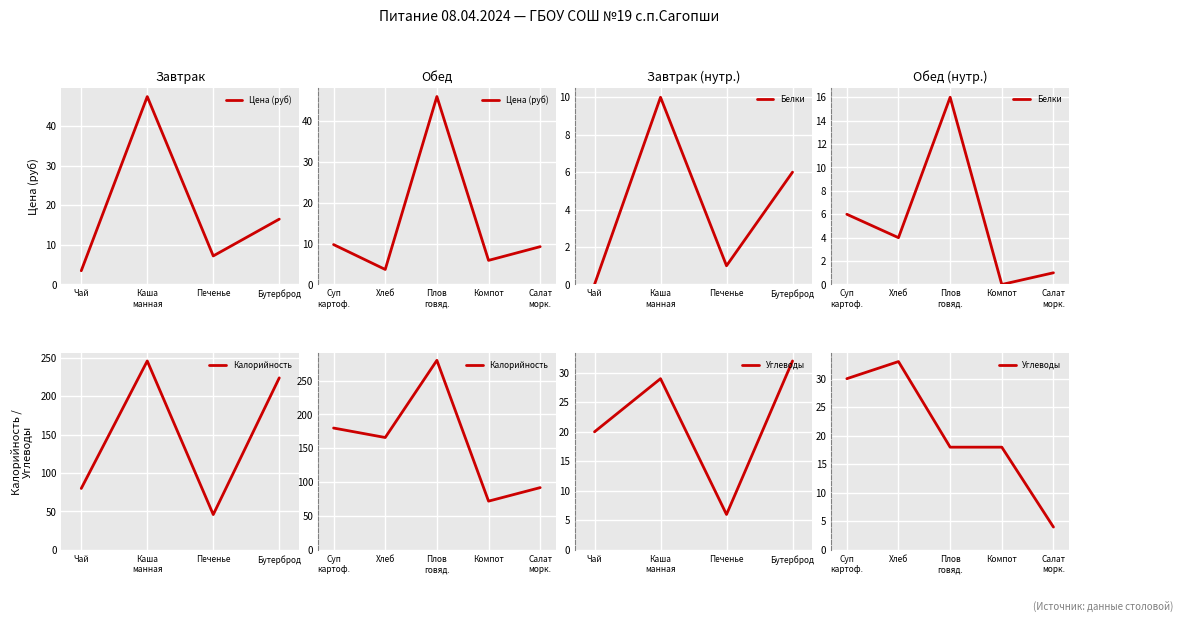

What is the maximum value shown in the chart?

280.0